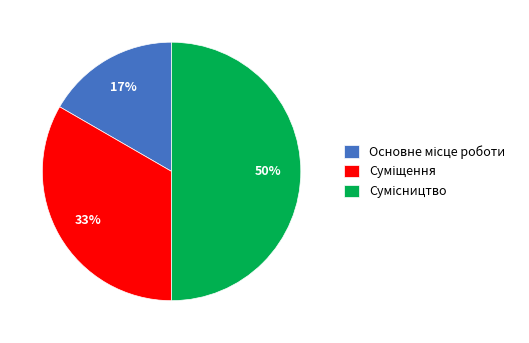

To the nearest percent, what is the difference between the largest and smallest slice percentages?

33%